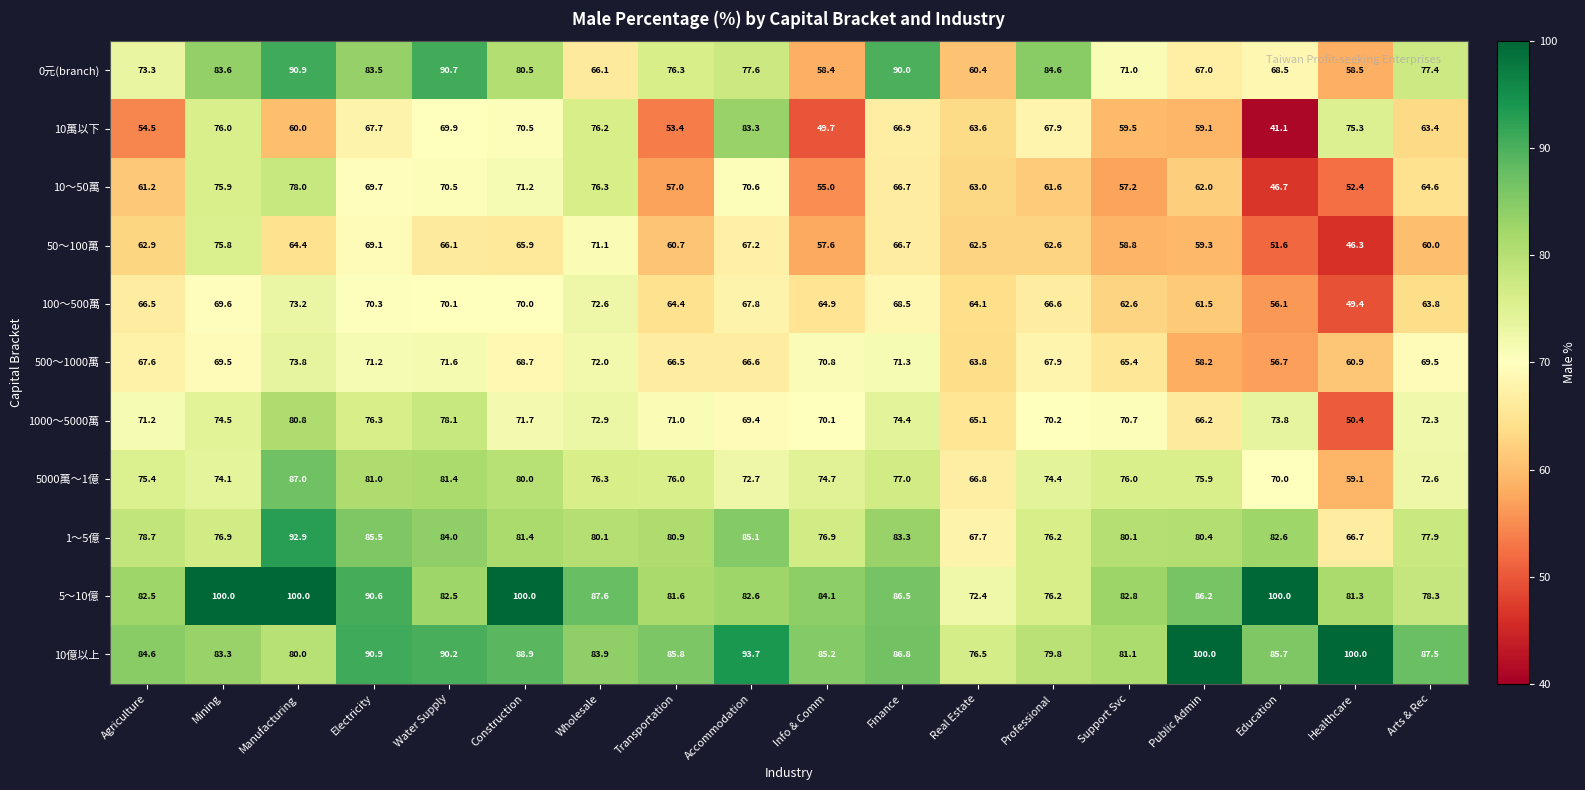

At which category is the sum across all series the highest?

Manufacturing